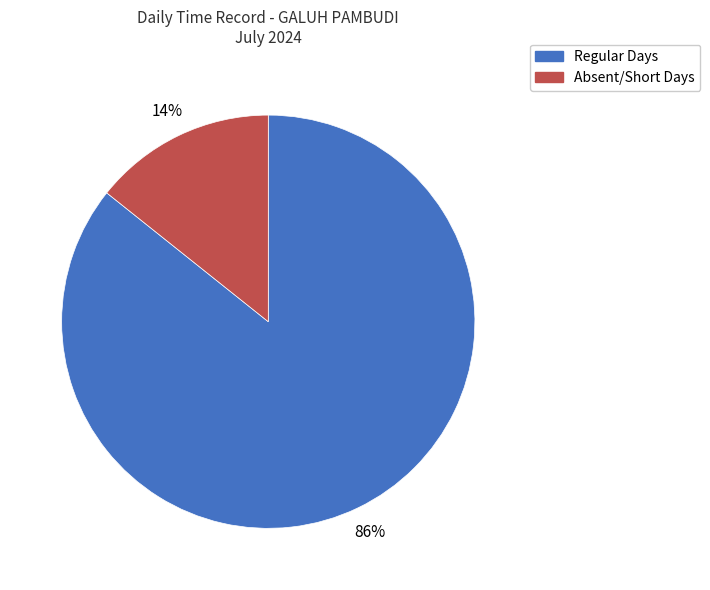

Which has a higher value, Regular Days or Absent/Short Days?

Regular Days